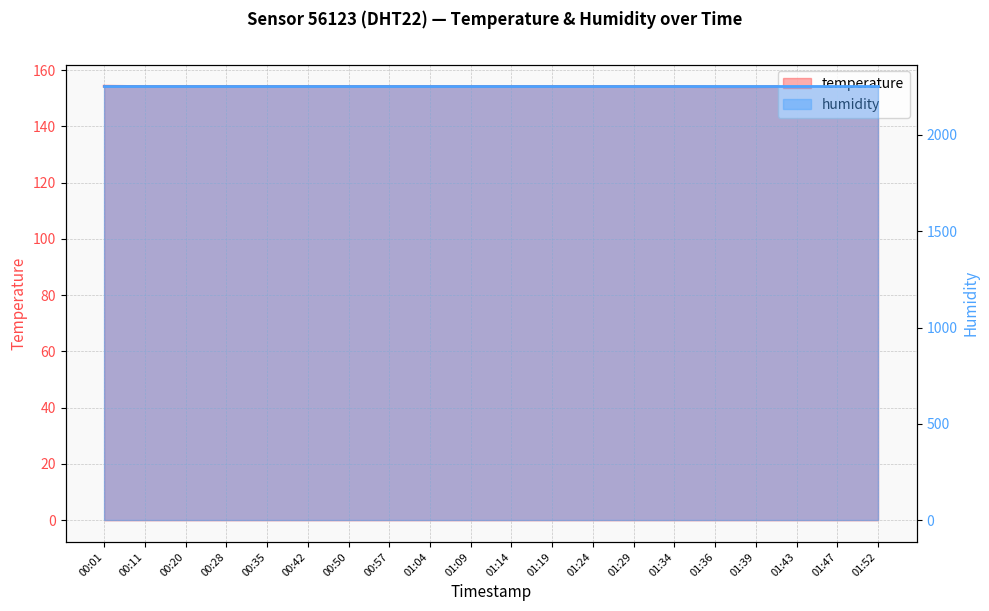

Where is the first local maximum?

01:43